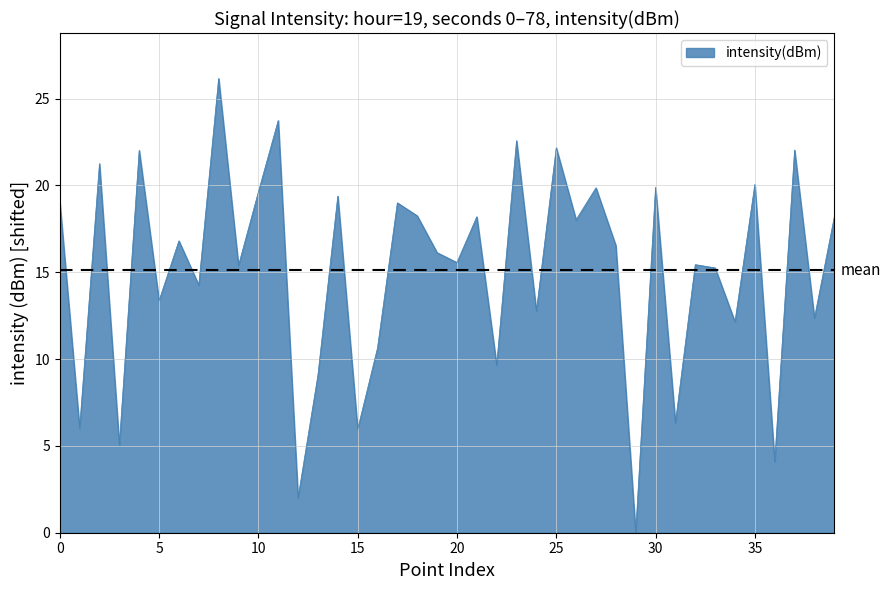

What is the difference between the maximum and minimum values?

26.2